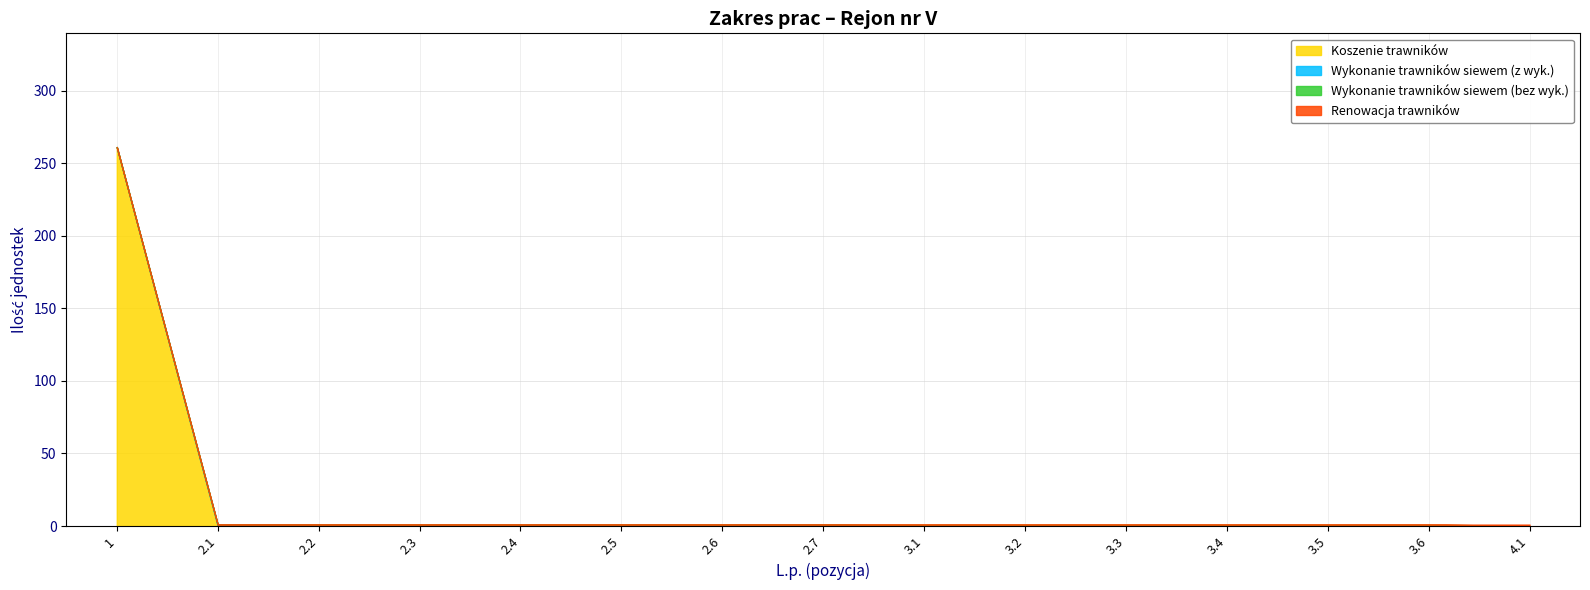

Count the Wykonanie trawników siewem (z wyk.) values in the range 0 to 1.

15